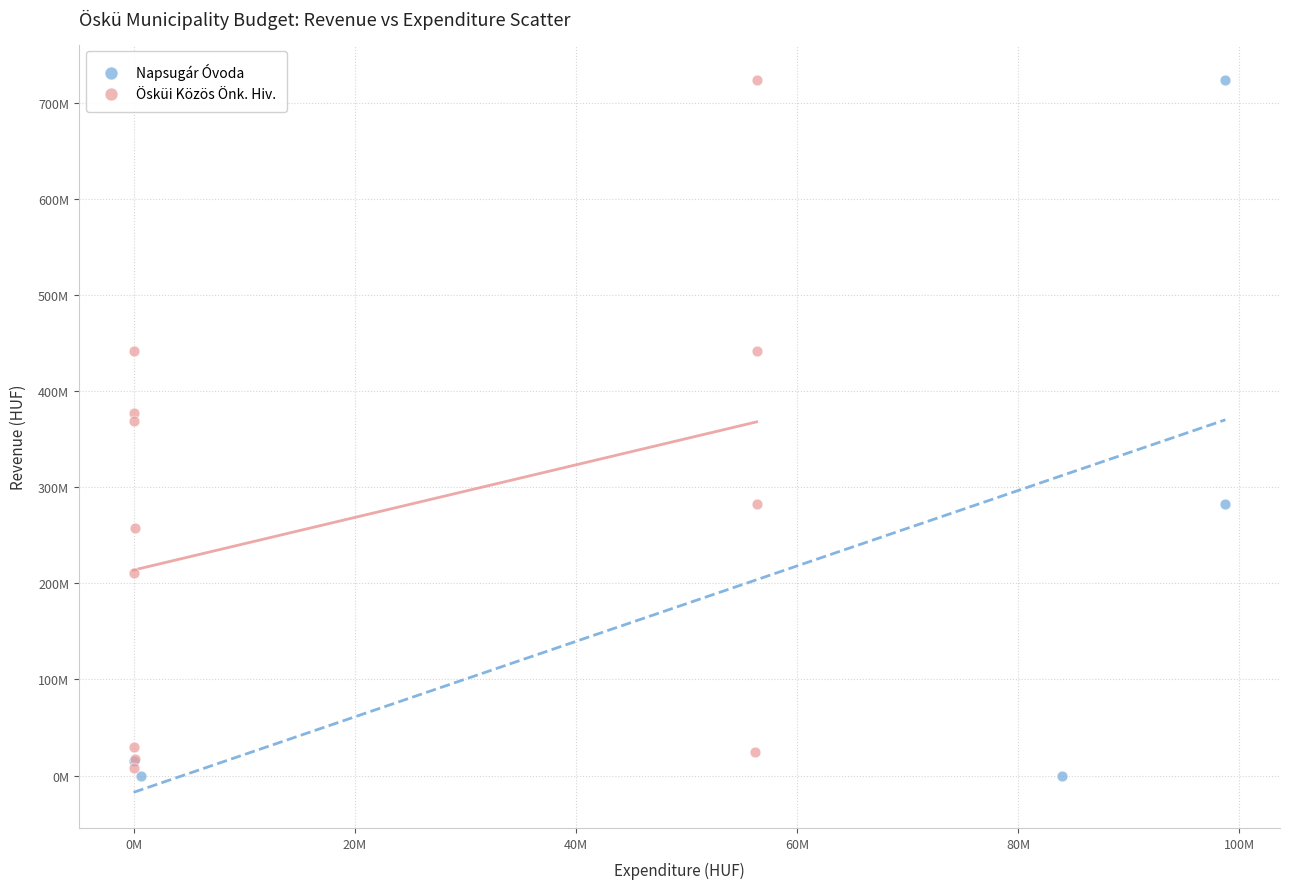

What are all the series names shown in the legend?

Napsugár Óvoda, Ösküi Közös Önk. Hiv.